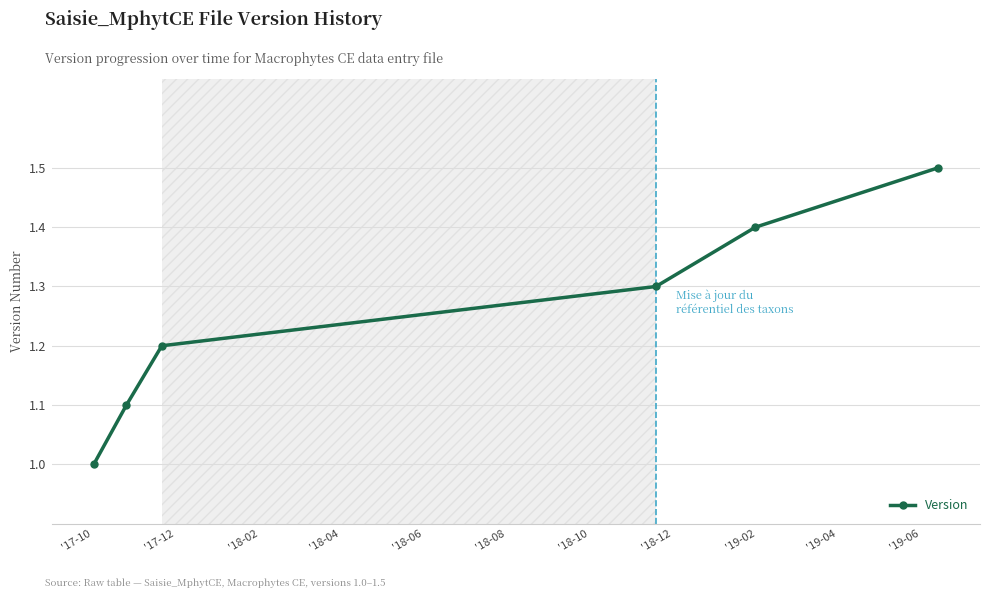

What is the value of the 3rd point from the left?

1.2